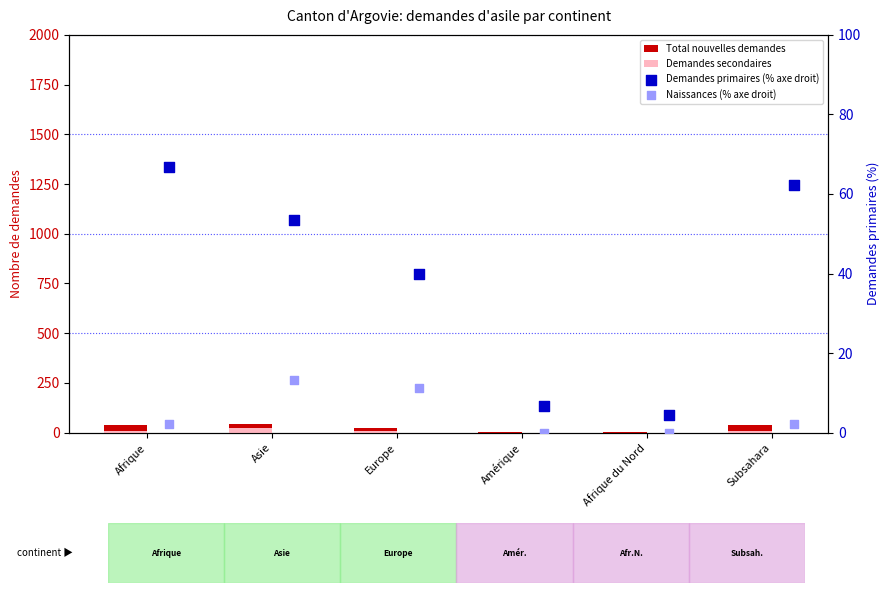

What is the total value across all series at Asie?

132.7